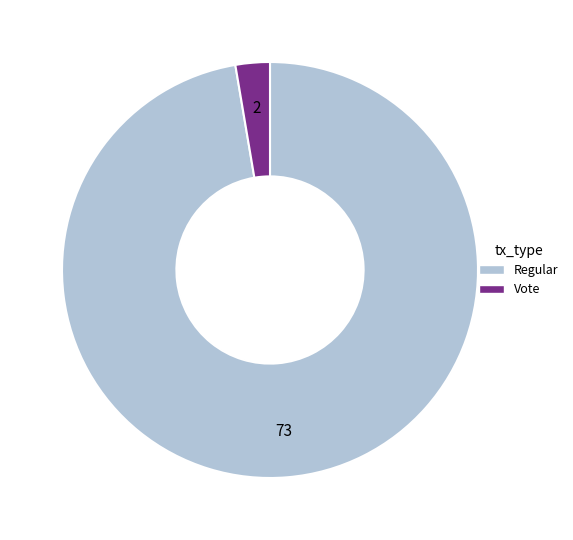

What is the smallest slice in the pie chart?

Vote